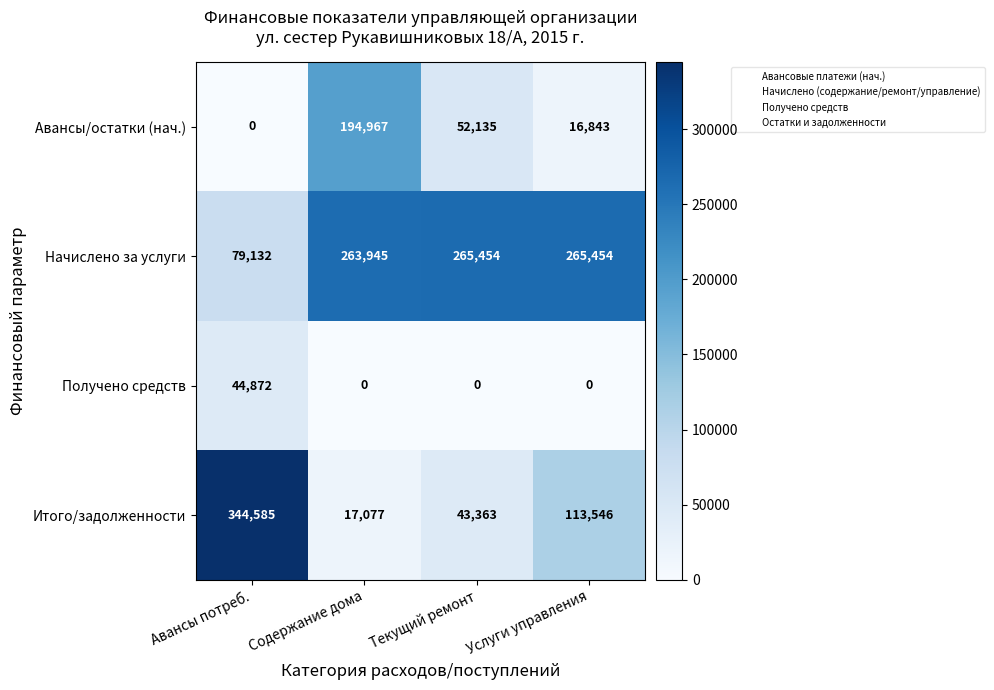

Which series has the largest range (max minus min)?

Итого/задолженности